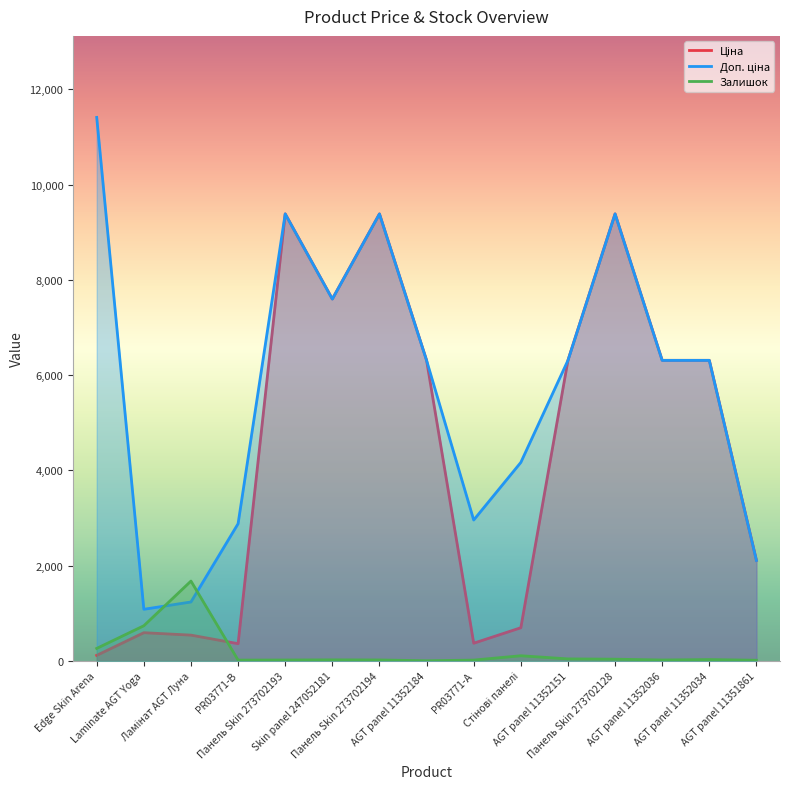

Reading right to left, what are all the values shown in this chart?

Ціна: AGT panel 11351861=2108.4	AGT panel 11352034=6308.8	AGT panel 11352036=6308.8	Панель Skin 273702128=9384.0	AGT panel 11352151=6308.8	Стінові панелі=694.3	PR03771-А=369.5	AGT panel 11352184=6308.8	Панель Skin 273702194=9384.0	Skin panel 247052181=7596.5	Панель Skin 273702193=9384.0	PR03771-B=359.9	Ламінат AGT Луна=539.0	Laminate AGT Yoga=589.9	Edge Skin Arena=114.1
Доп. ціна: AGT panel 11351861=2108.0	AGT panel 11352034=6308.8	AGT panel 11352036=6308.8	Панель Skin 273702128=9384.0	AGT panel 11352151=6308.8	Стінові панелі=4165.6	PR03771-А=2955.8	AGT panel 11352184=6308.8	Панель Skin 273702194=9384.0	Skin panel 247052181=7596.5	Панель Skin 273702193=9384.0	PR03771-B=2878.8	Ламінат AGT Луна=1235.4	Laminate AGT Yoga=1081.7	Edge Skin Arena=11410.0
Залишок: AGT panel 11351861=12.0	AGT panel 11352034=26.0	AGT panel 11352036=17.0	Панель Skin 273702128=34.0	AGT panel 11352151=40.0	Стінові панелі=106.0	PR03771-А=15.0	AGT panel 11352184=1.0	Панель Skin 273702194=18.0	Skin panel 247052181=20.0	Панель Skin 273702193=17.0	PR03771-B=15.0	Ламінат AGT Луна=1674.0	Laminate AGT Yoga=736.0	Edge Skin Arena=260.0